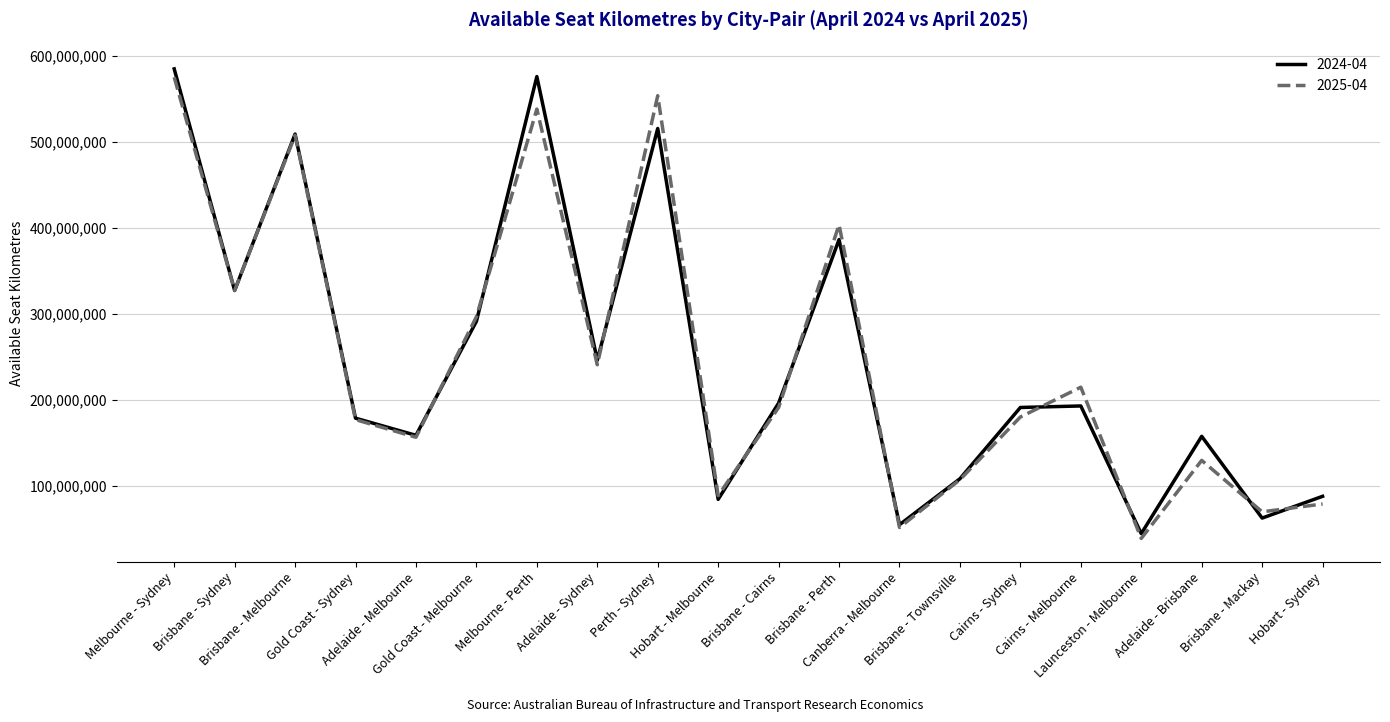

How many lines are shown in the chart?

2